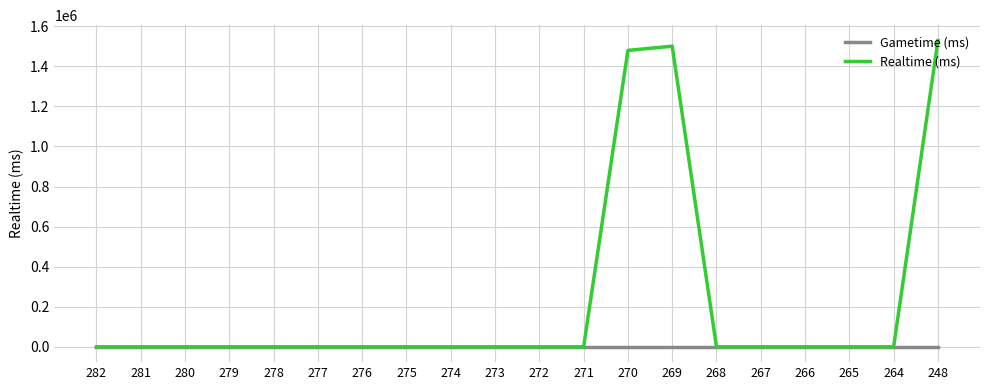

Does the chart have visible grid lines?

Yes